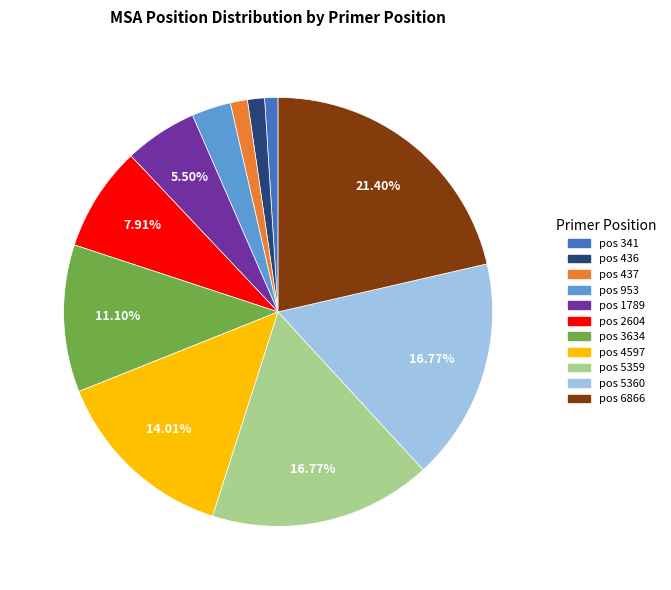

Does any single category account for the majority?

No